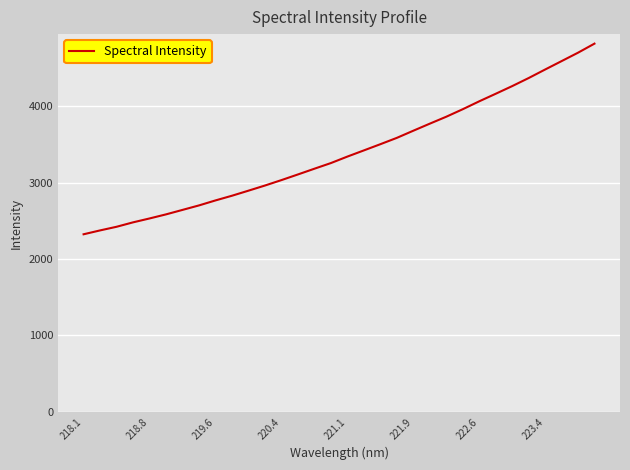

What is the difference between the maximum and minimum values?

2496.6